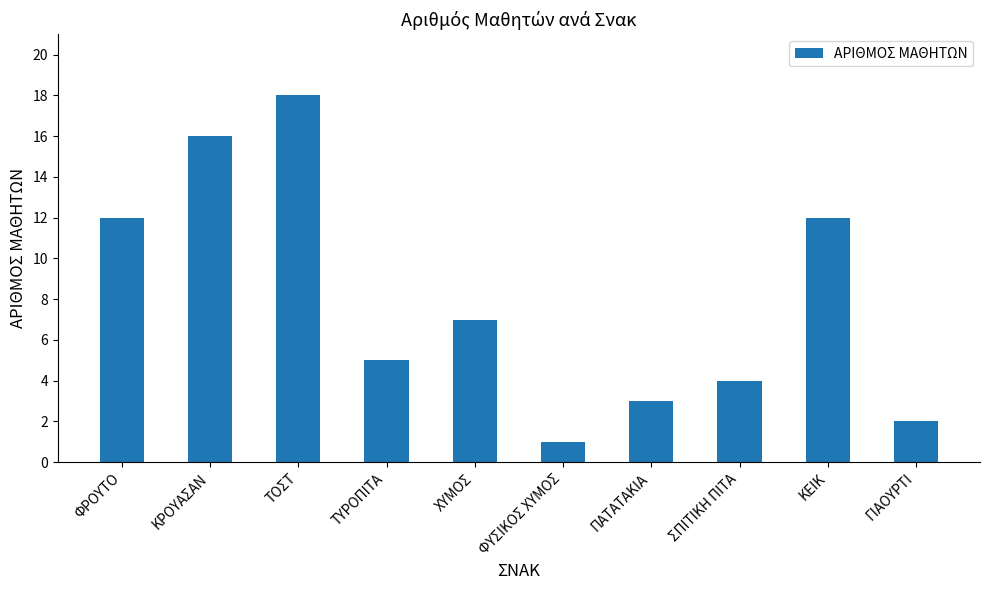

What is the sum of all values?

80